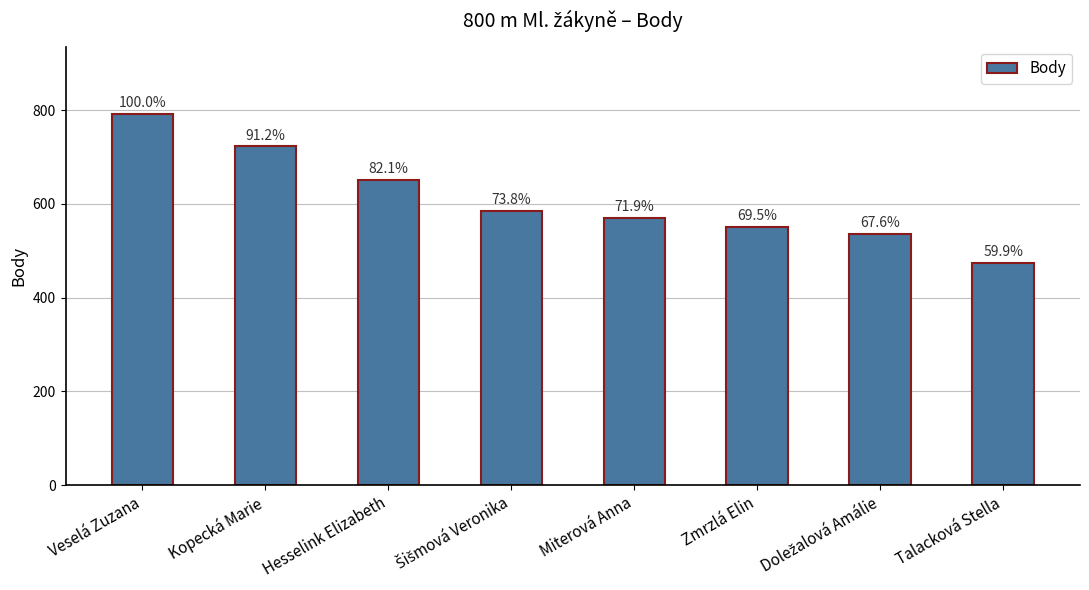

How many bars are there in total?

8